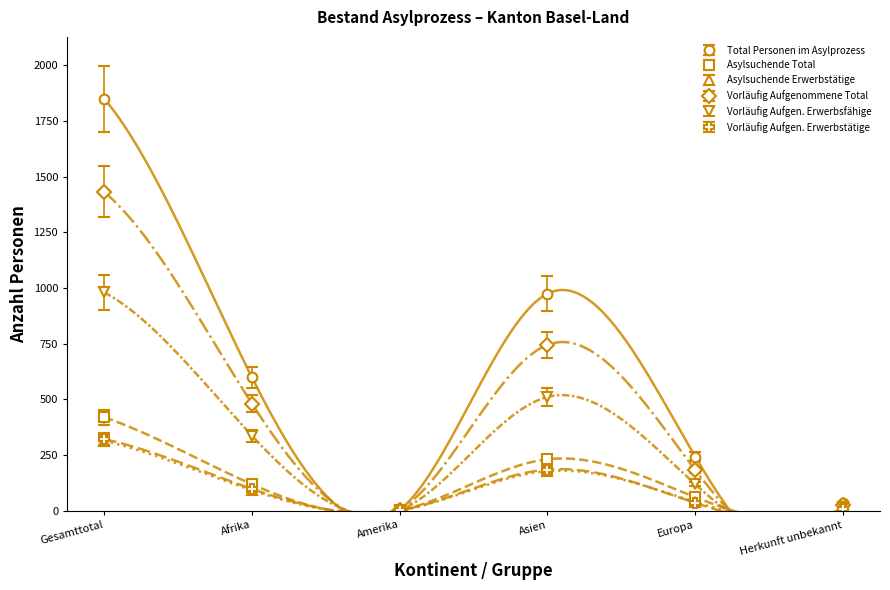

Between Asien and Europa, which is larger?

Asien